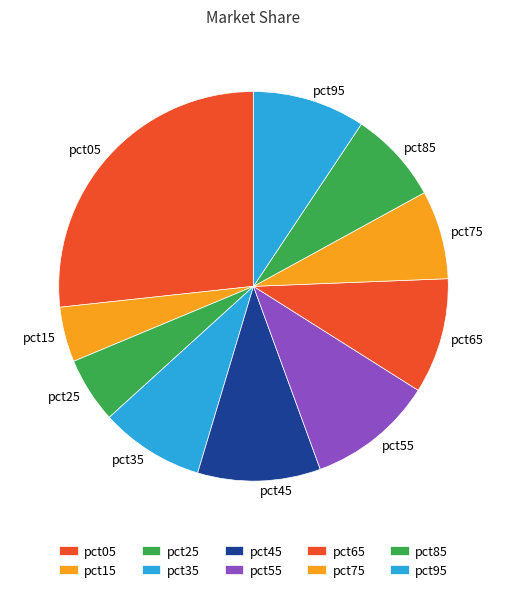

Count the number of slices in the pie.

10